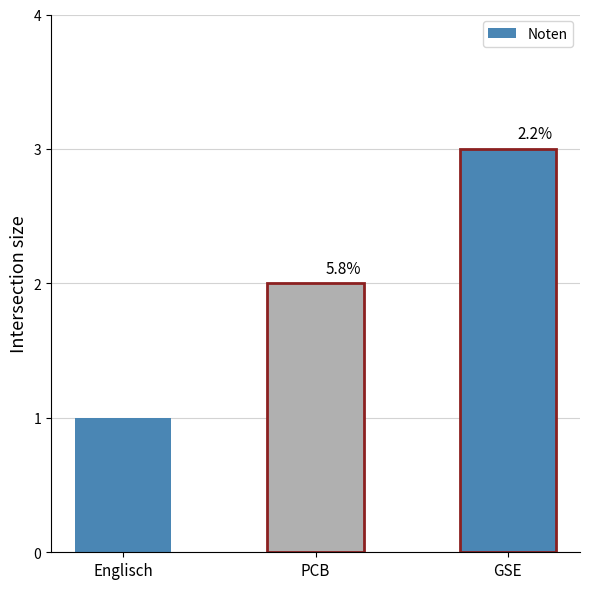

What is the difference between the values at Englisch and GSE?

2